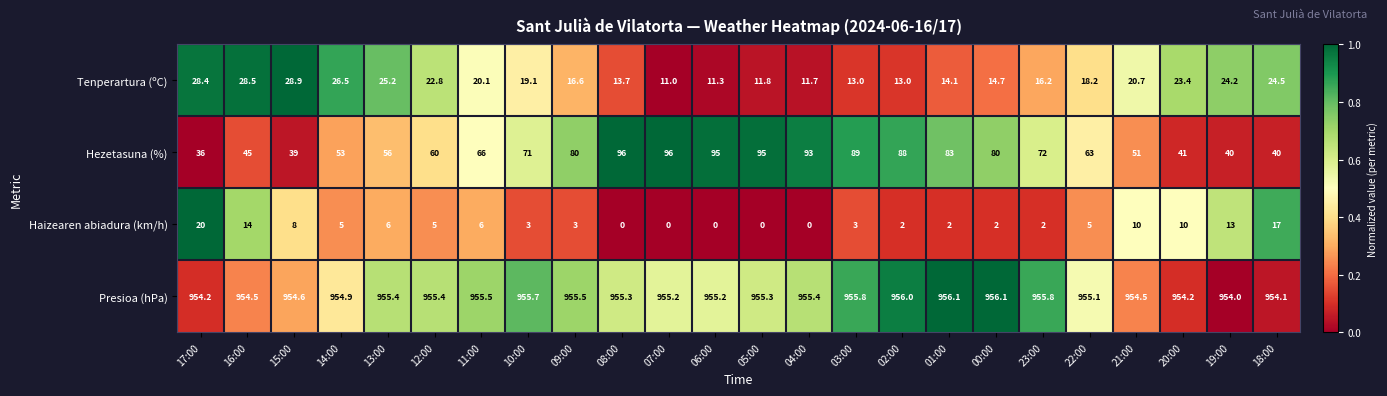

True or false: Tenperartura (ºC) has a value of 20.7 at 21:00.

True